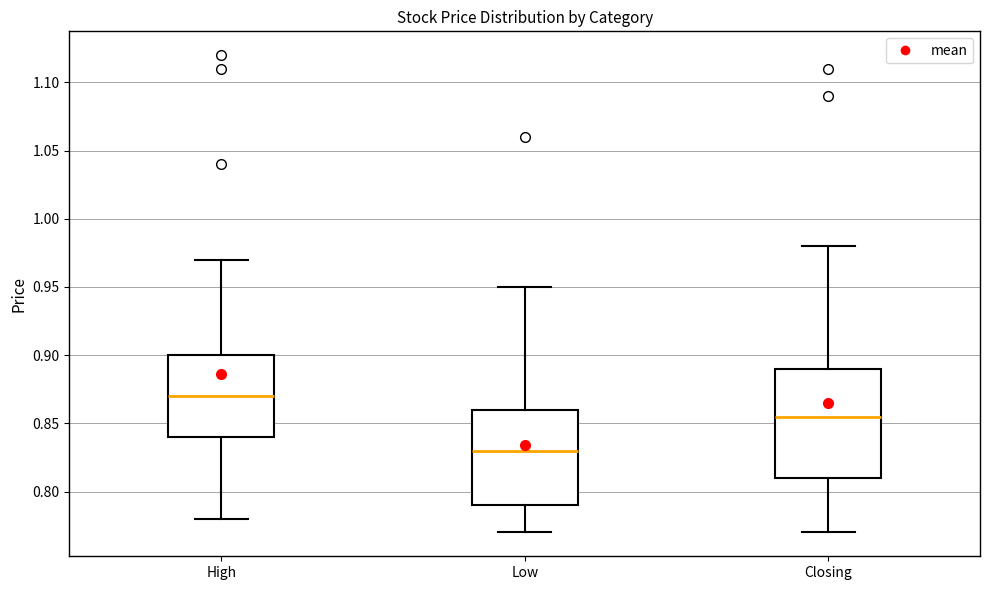

Reading left to right, transcribe this box plot: for each box, give where its median line is, the range the box spans, and where its two whiskers end, as read against the y-axis. The values are not printed on the chart, so give them approximately, as read against the axis.

High: median 0.870, box 0.840 to 0.900, whiskers 0.780 to 0.970
Low: median 0.830, box 0.790 to 0.860, whiskers 0.770 to 0.950
Closing: median 0.855, box 0.810 to 0.890, whiskers 0.770 to 0.980